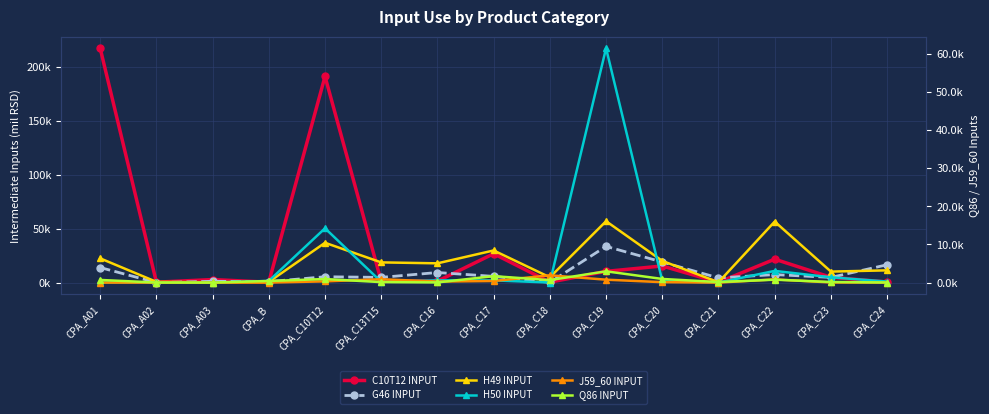

At how many categories does at least one series exceed 163391?

2